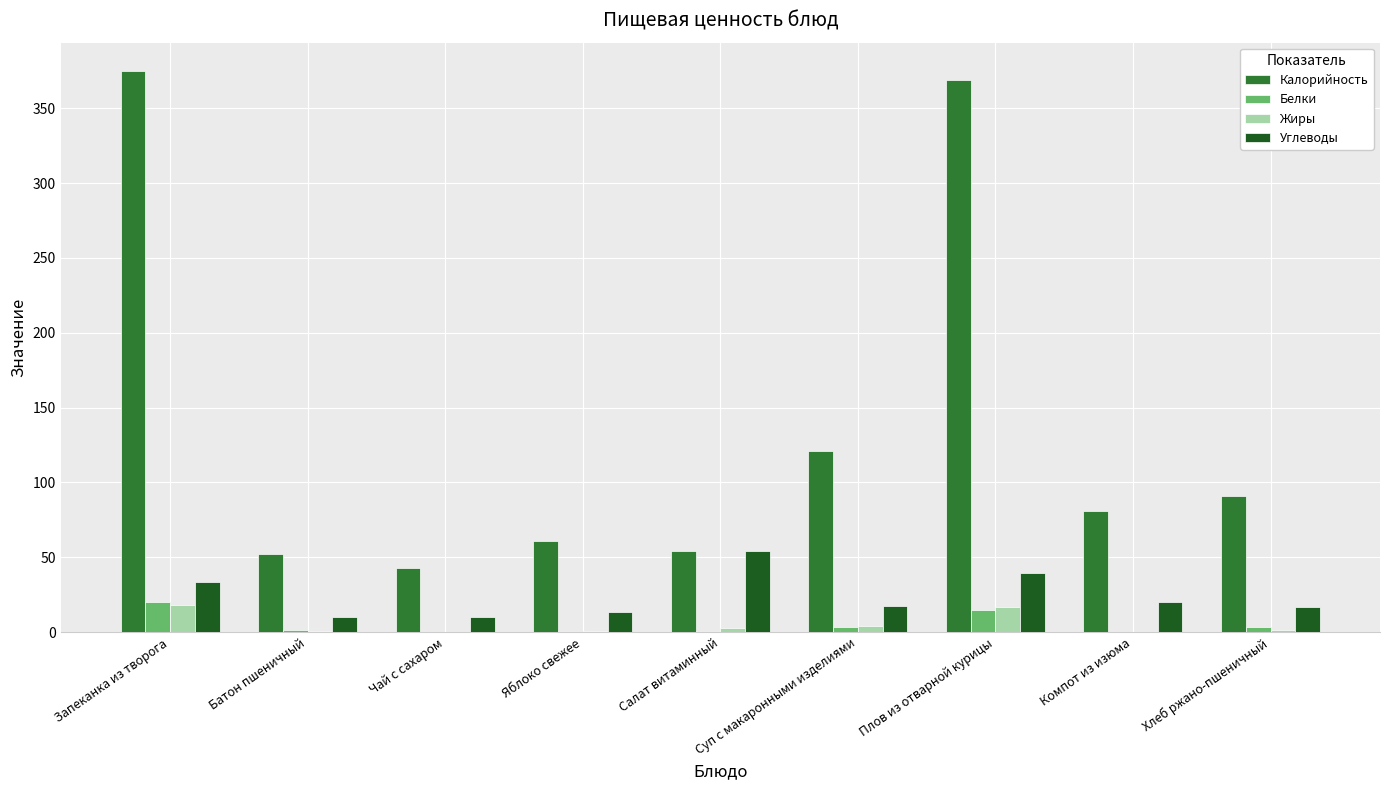

Read the Калорийность value at Салат витаминный.

54.0